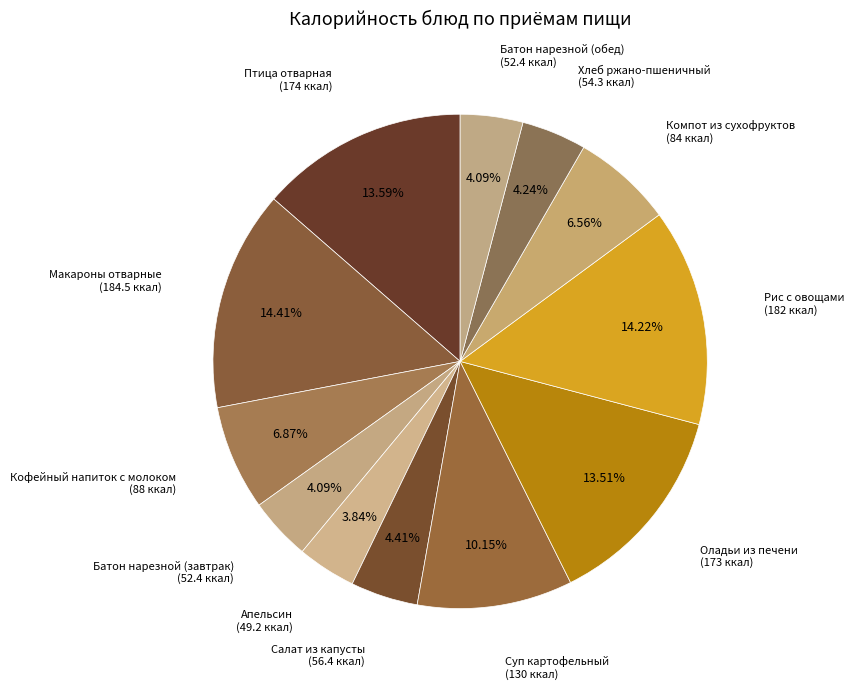

Does Компот из сухофруктов represent more than half of the total?

No